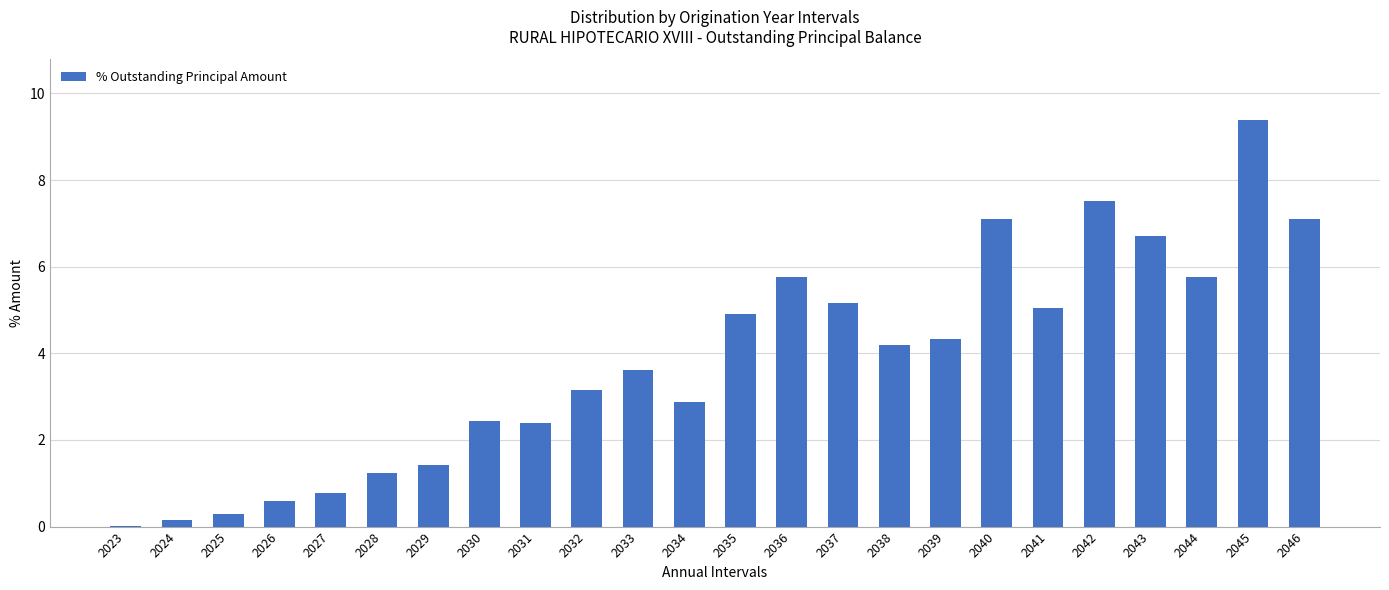

Between 2034 and 2046, which is larger?

2046